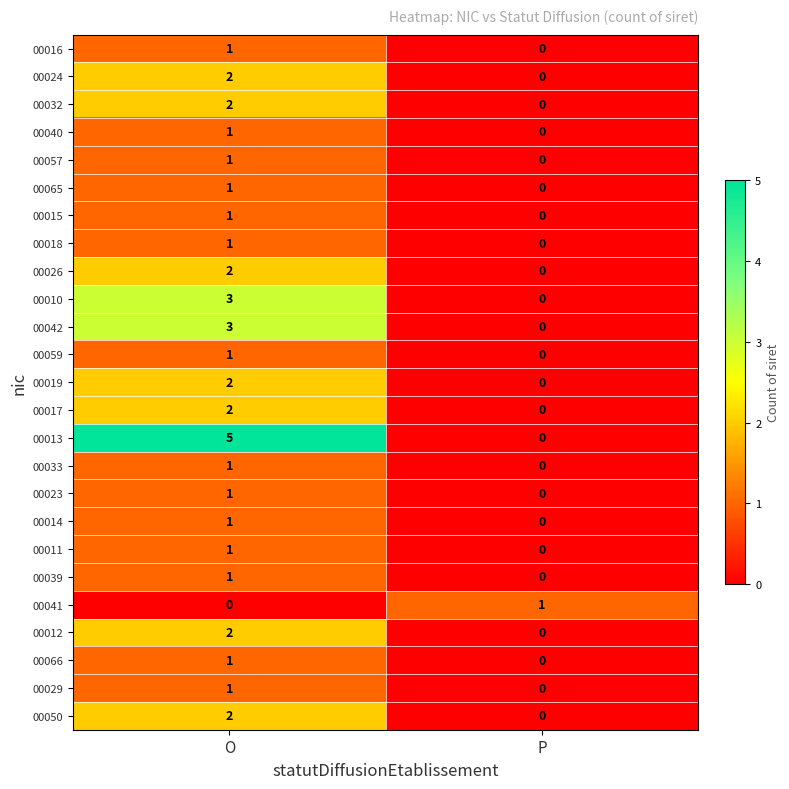

How many data points in 00057 are less than 1?

1